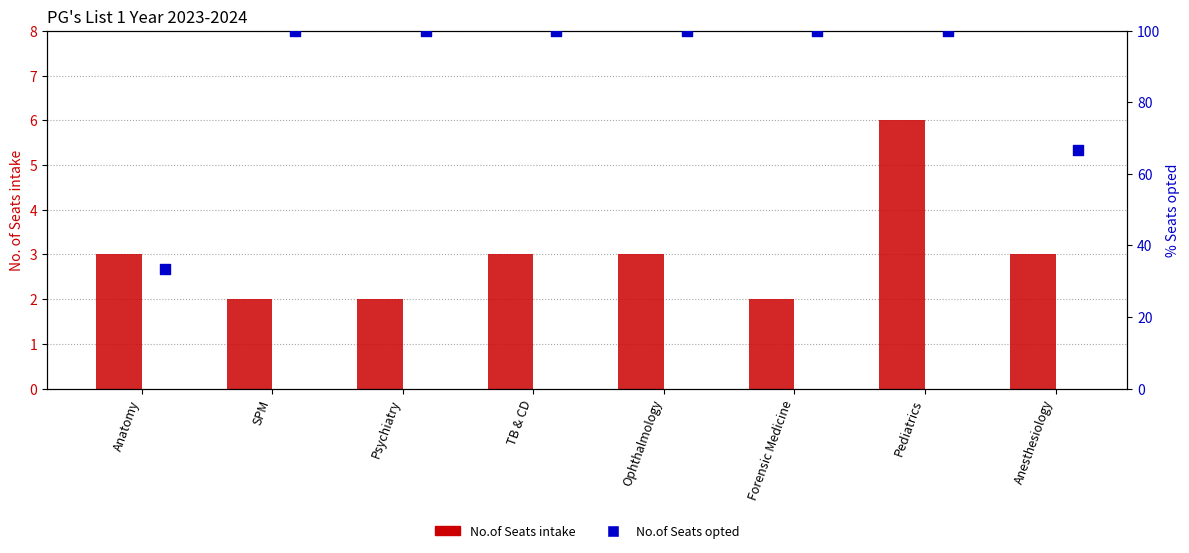

At which category is the sum across all series the highest?

Pediatrics